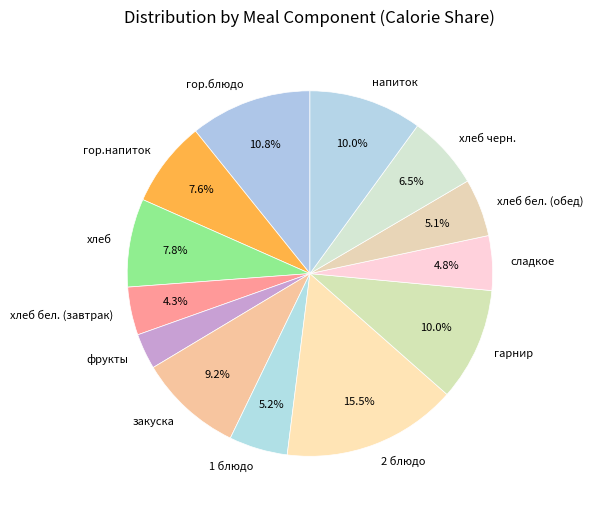

Between гарнир and гор.блюдо, which is larger?

гор.блюдо